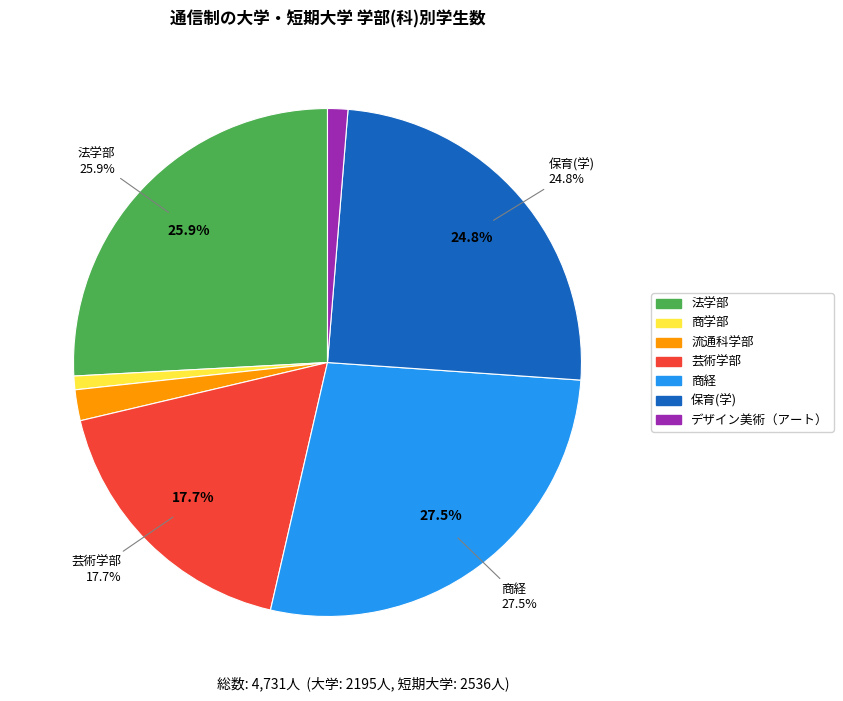

What is the change in value from 法学部 to デザイン美術（アート）?

-1162